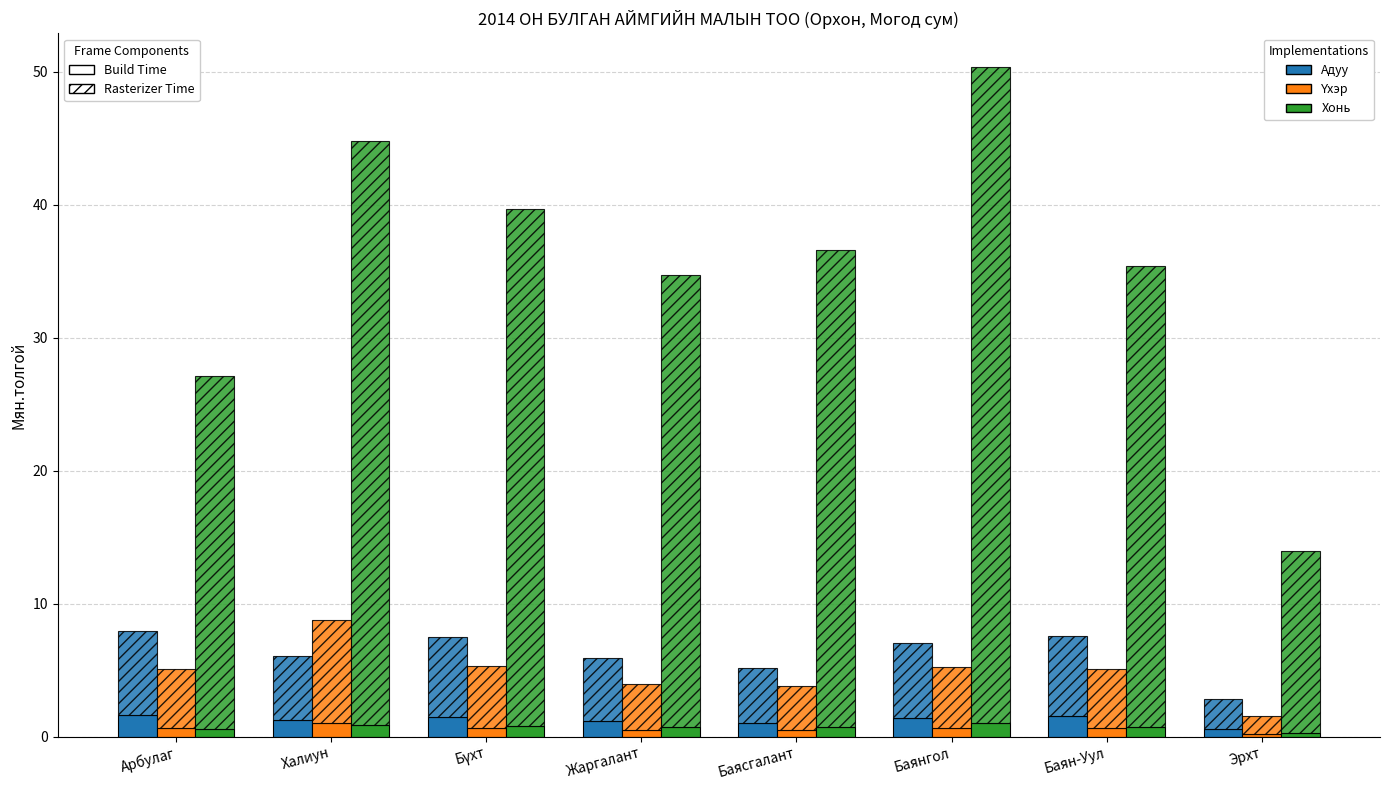

What is the value of the Хонь_raster bar at the 6th from the left?

49.4